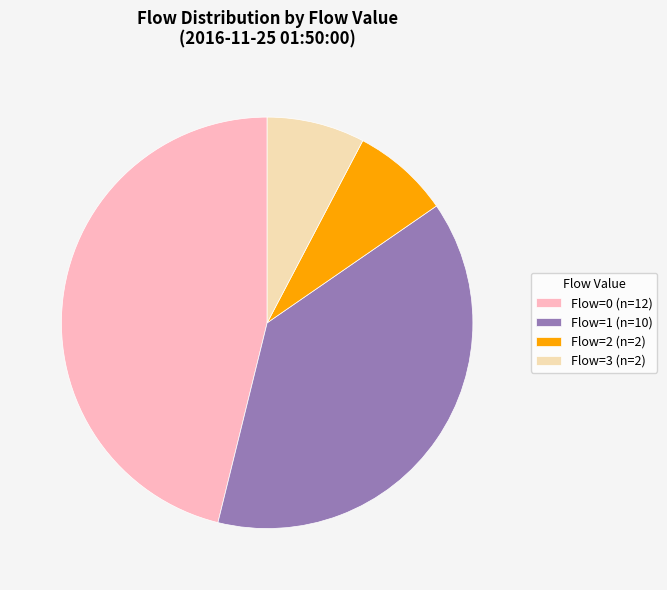

Count the number of slices in the pie.

4